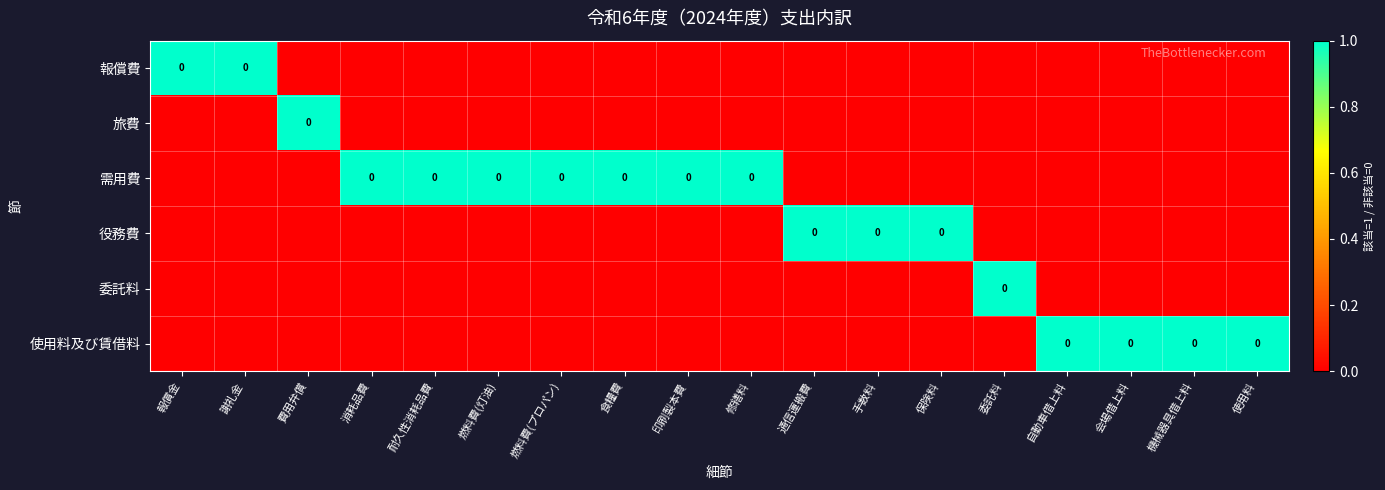

The value of 需用費 at 報償金 is 0. True or false?

False